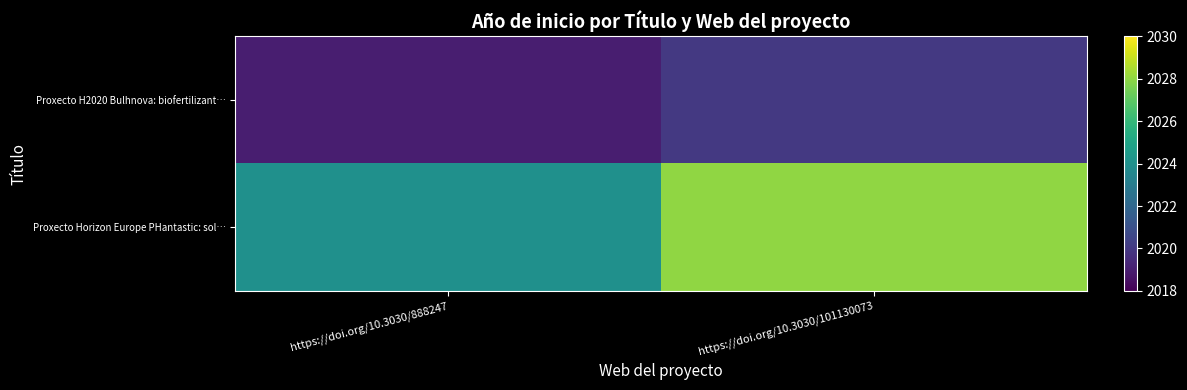

What is the difference between the maximum and minimum values in the Proxecto H2020 Bulhnova: biofertilizant… series?

1